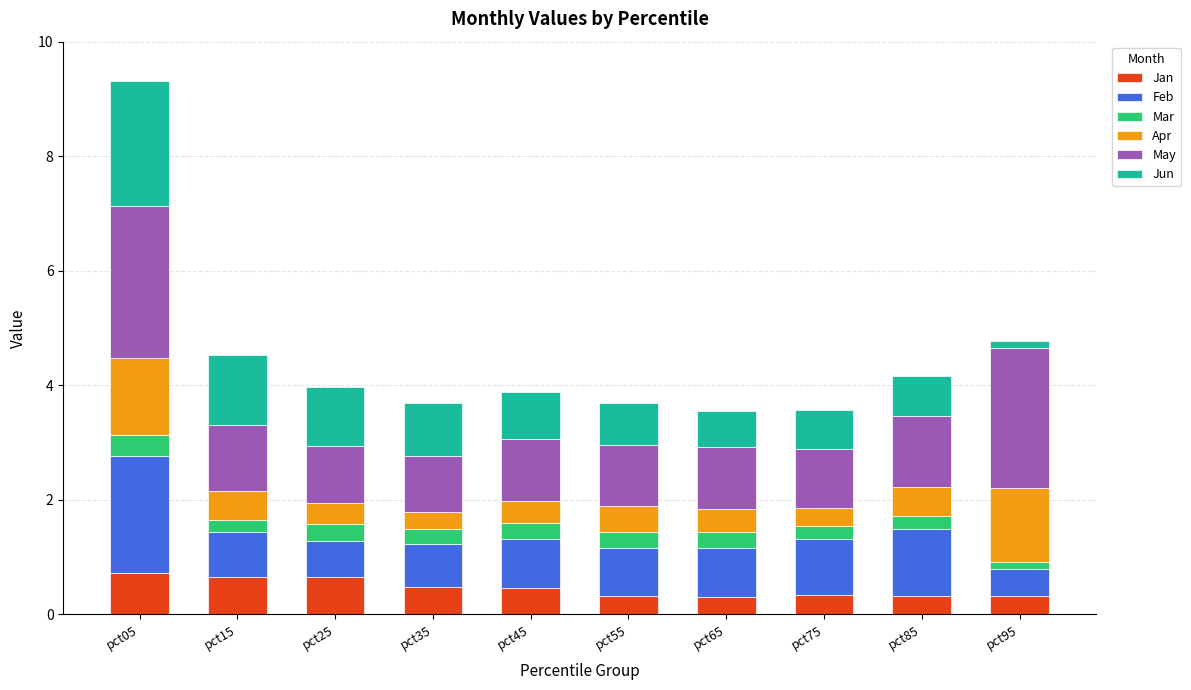

What is the maximum value for Jan?

0.7